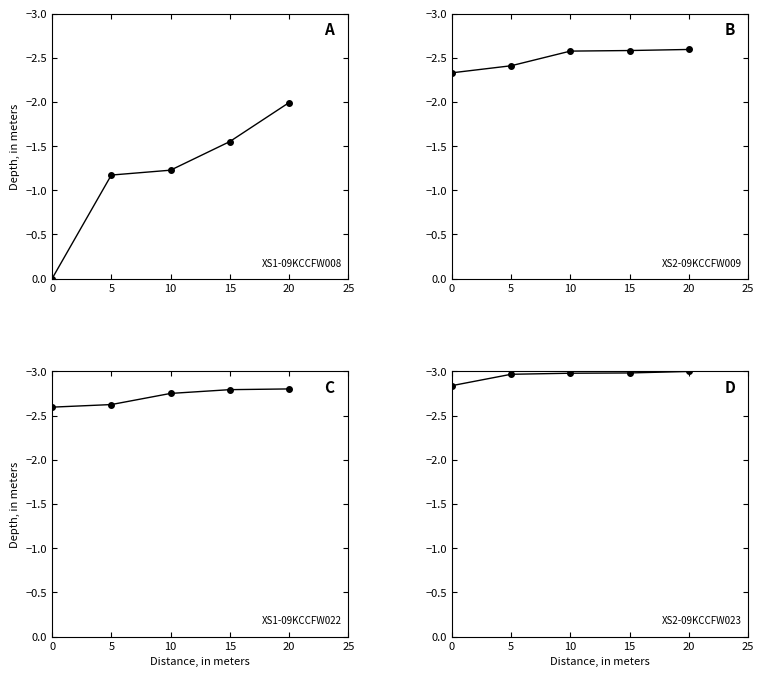

Reading right to left, extract all data points from this chart.

-3.0	-3.0	-3.0	-3.0	-2.8